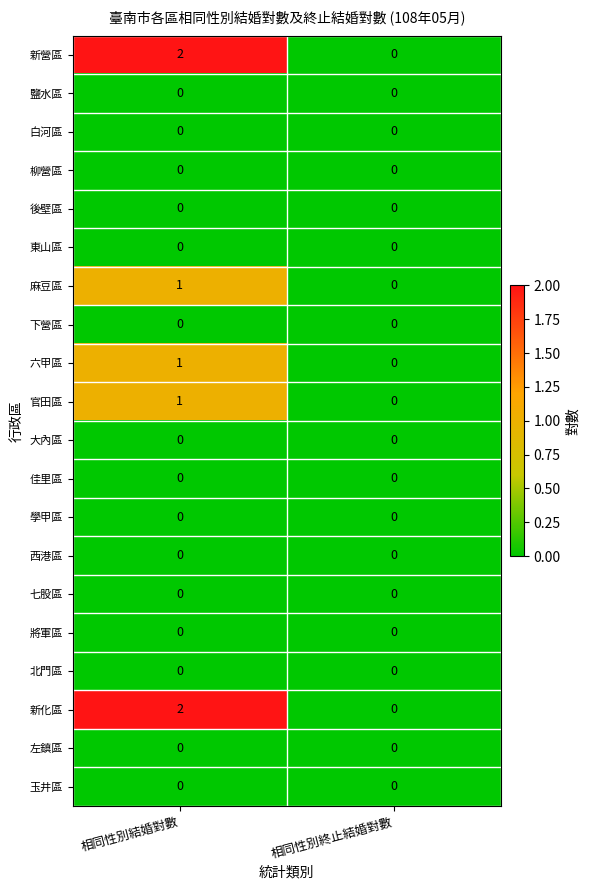

At which category is the sum across all series the highest?

相同性別結婚對數